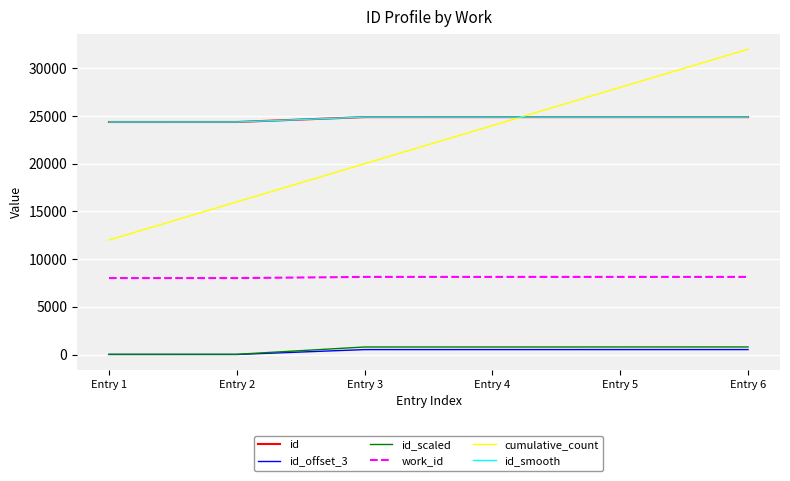

What is the total value across all series at Entry 6?

91220.0